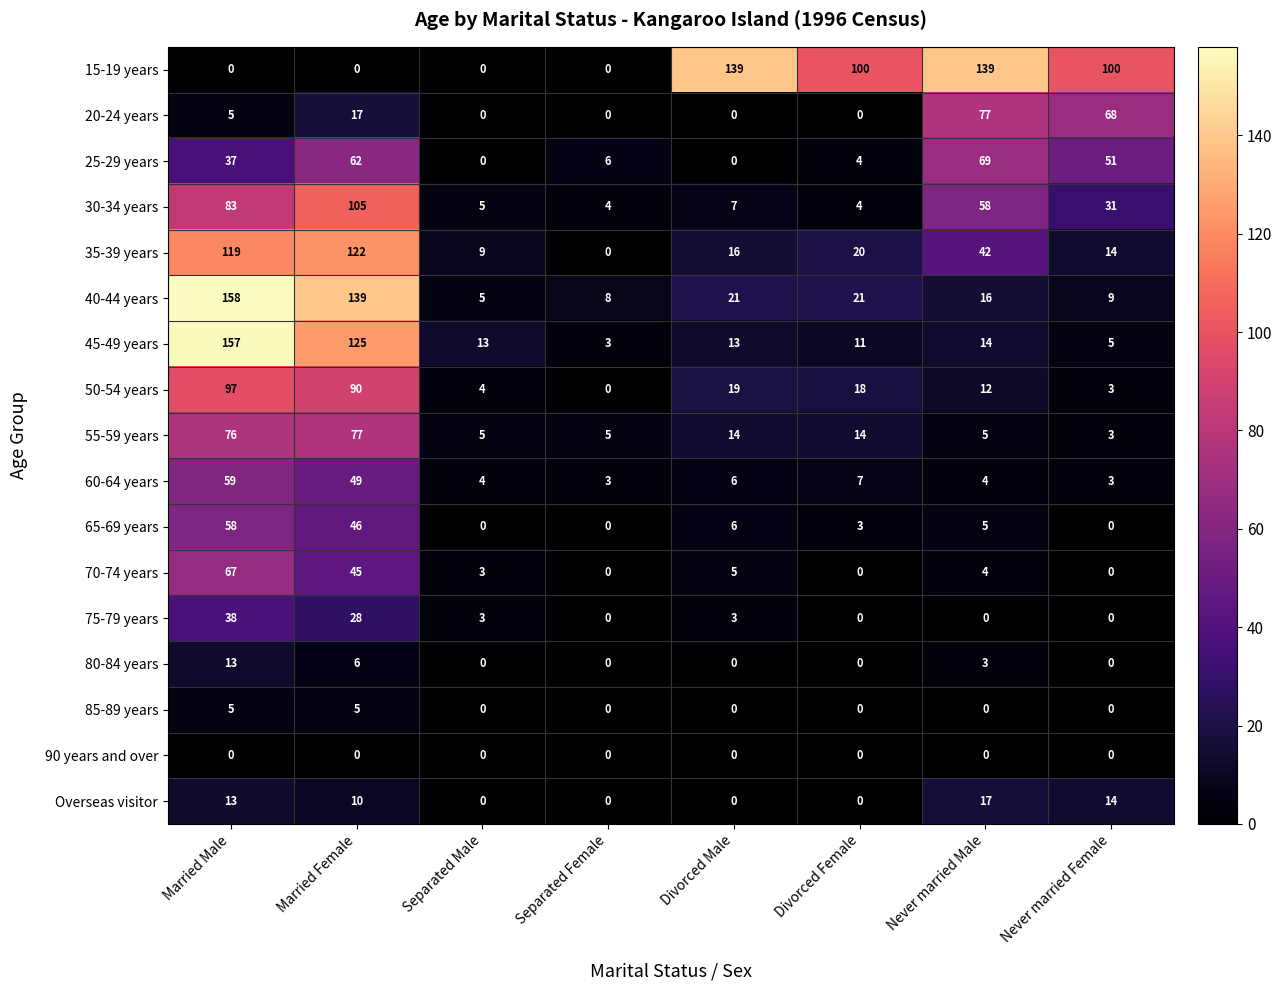

How many categories are shown in the chart?

8